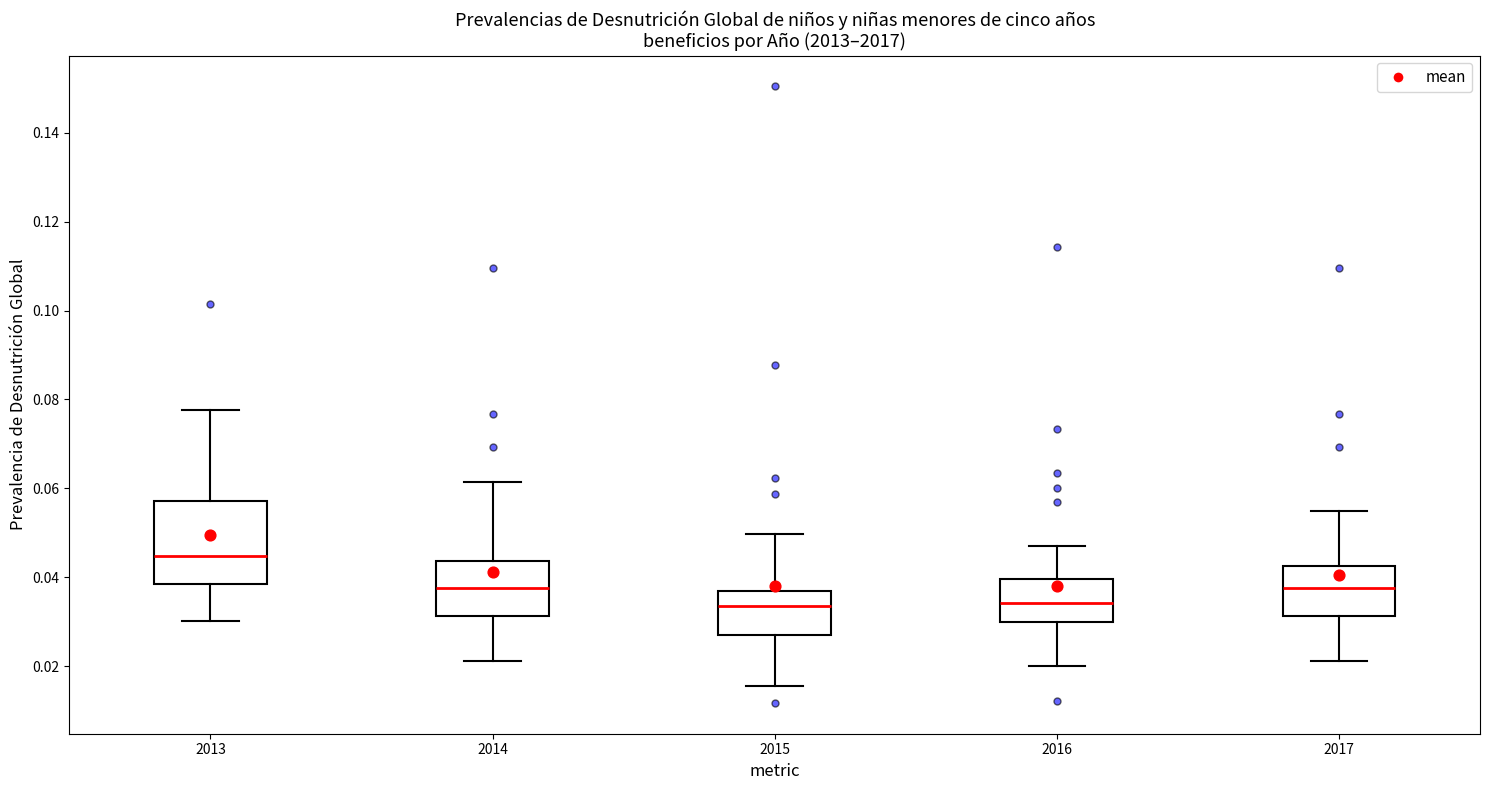

Reading left to right, transcribe this box plot: for each box, give where its median line is, the range the box spans, and where its two whiskers end, as read against the y-axis. The values are not printed on the chart, so give them approximately, as read against the axis.

2013: median 0.044, box 0.038 to 0.058, whiskers 0.030 to 0.078
2014: median 0.038, box 0.032 to 0.044, whiskers 0.022 to 0.062
2015: median 0.034, box 0.026 to 0.036, whiskers 0.016 to 0.050
2016: median 0.034, box 0.030 to 0.040, whiskers 0.020 to 0.048
2017: median 0.038, box 0.032 to 0.042, whiskers 0.022 to 0.054